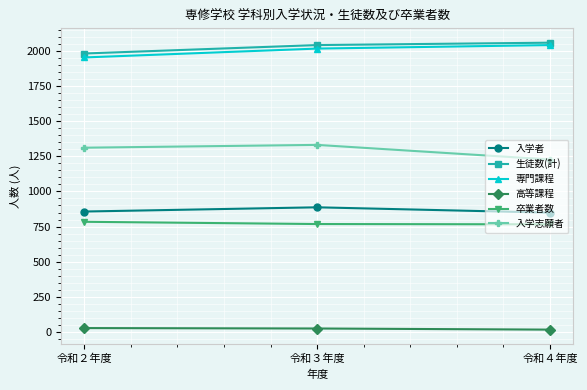

What is the greatest value displayed?

2058